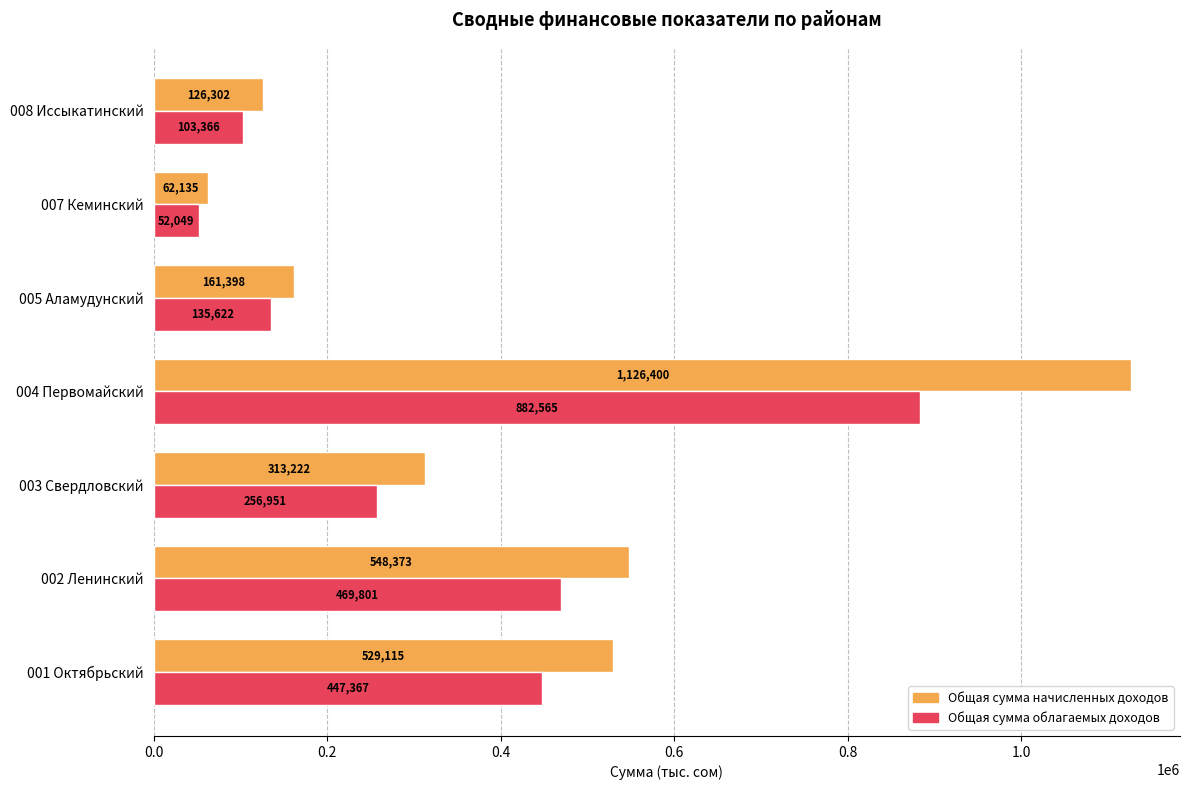

At how many categories does at least one series exceed 398184?

3